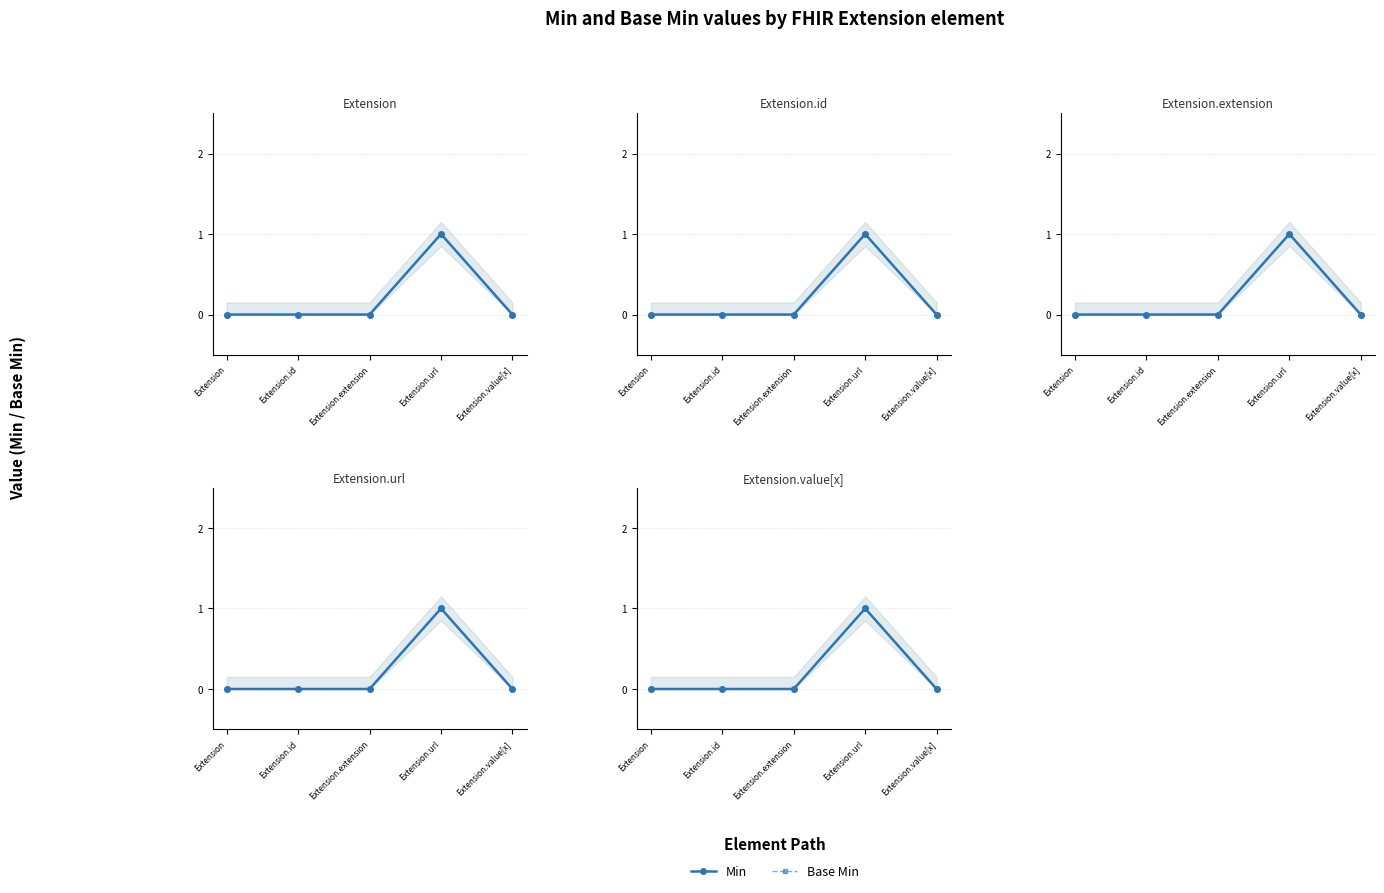

At Extension.value[x], list the series in order from smallest to largest.

Min, Base Min